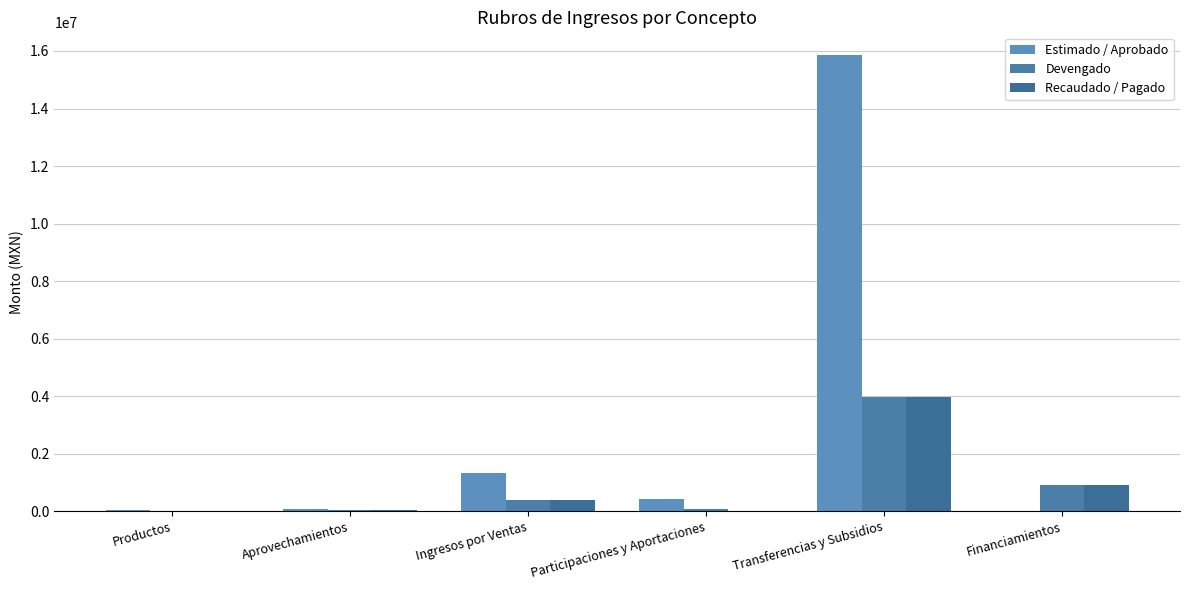

What is the difference between the maximum and minimum values in the Recaudado / Pagado series?

3956446.7